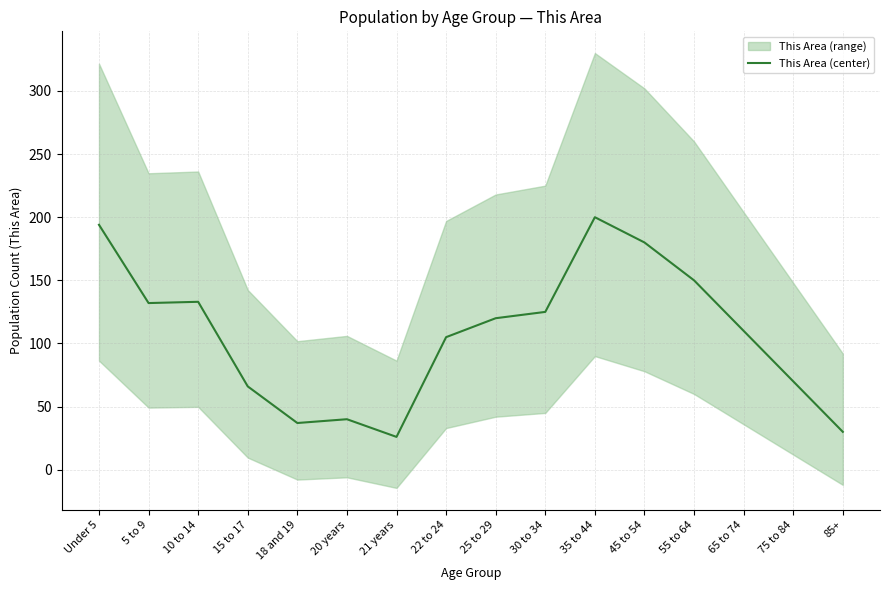

The value at 35 to 44 is 304. True or false?

False